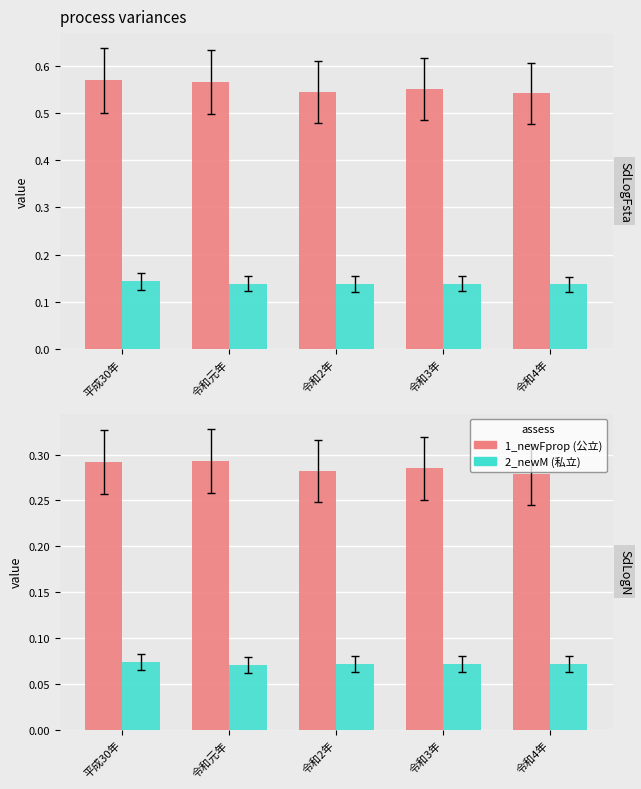

The 私立 (2_newM) series shows 0.1 at 令和3年. True or false?

True